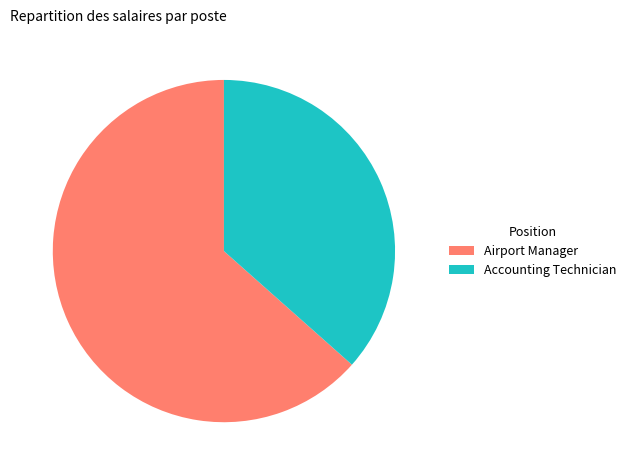

Is it true that Accounting Technician is 23% of the pie?

False